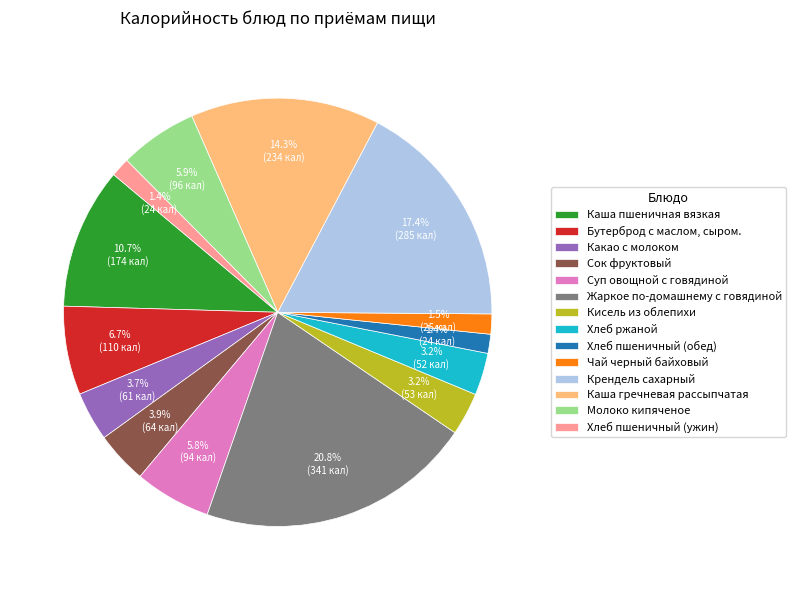

What is the ratio of the value at Чай черный байховый to the value at Молоко кипяченое?

0.3